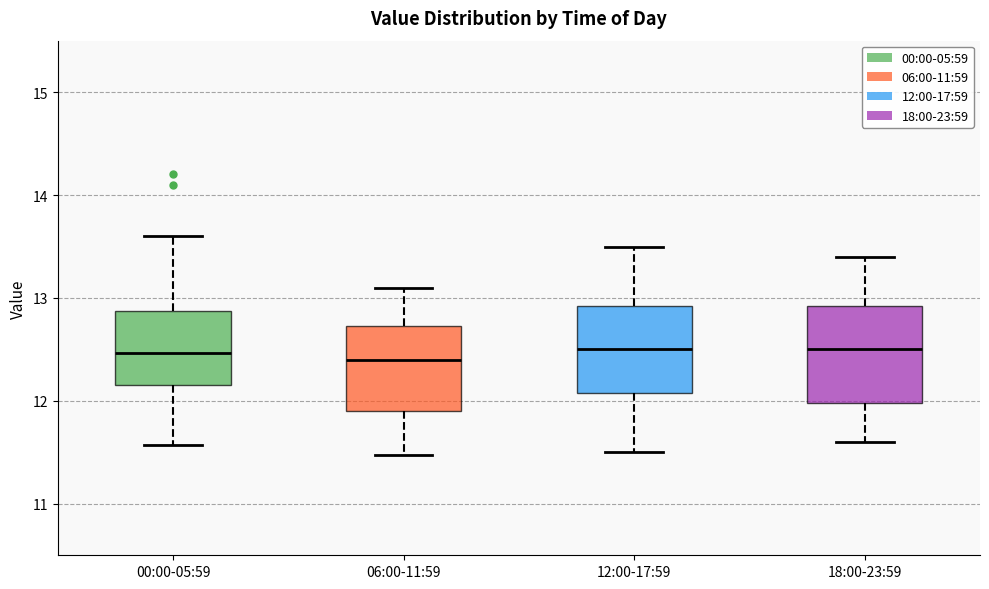

Reading left to right, transcribe this box plot: for each box, give where its median line is, the range the box spans, and where its two whiskers end, as read against the y-axis. The values are not printed on the chart, so give them approximately, as read against the axis.

00:00-05:59: median 12.5, box 12.2 to 12.9, whiskers 11.6 to 13.6
06:00-11:59: median 12.4, box 11.9 to 12.7, whiskers 11.5 to 13.1
12:00-17:59: median 12.5, box 12.1 to 12.9, whiskers 11.5 to 13.5
18:00-23:59: median 12.5, box 12.0 to 12.9, whiskers 11.6 to 13.4